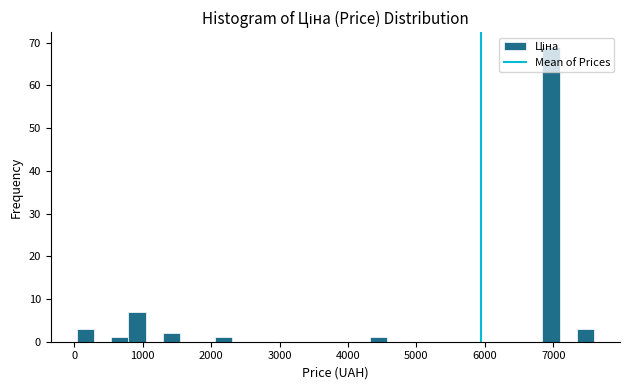

Around what value on the x-axis is the tallest bar? Give the approximate position of its centre, as read against the axis.

7000